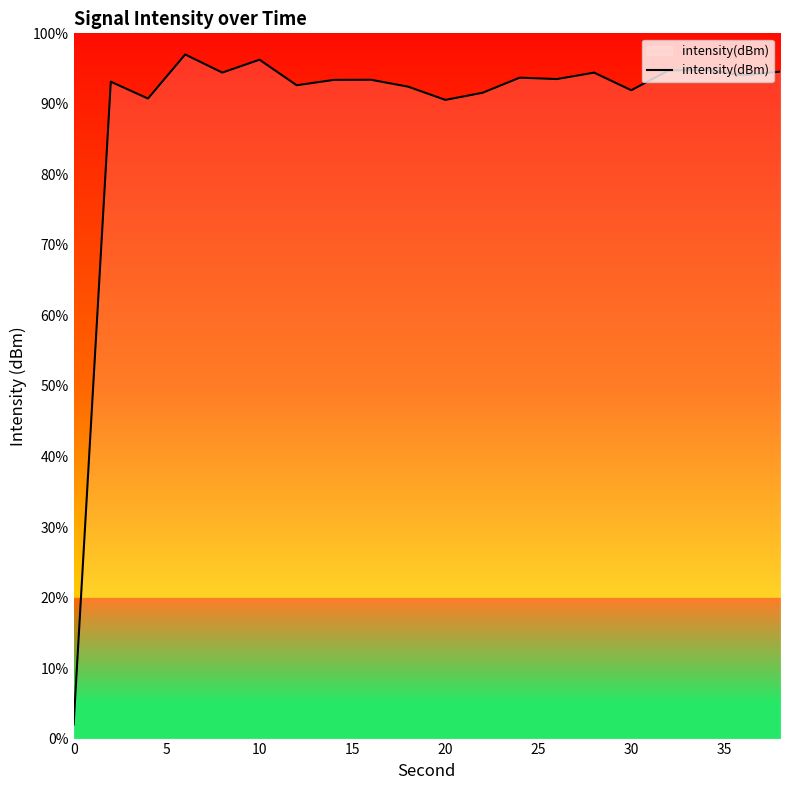

What is the smallest value displayed?

2.0